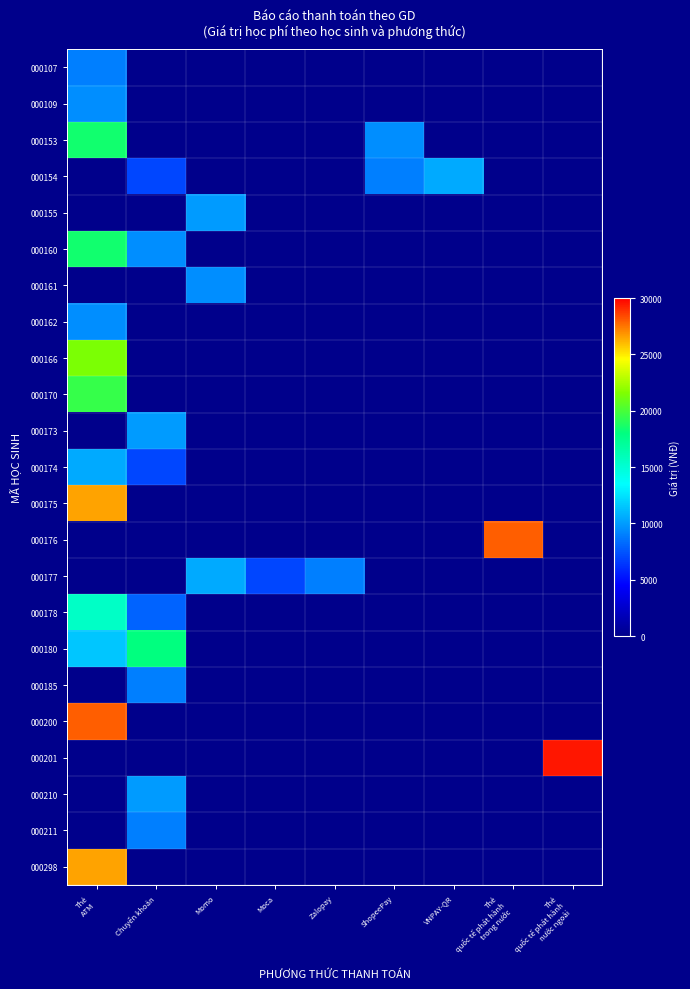

Which has a higher value, Momo or ShopeePay?

Momo